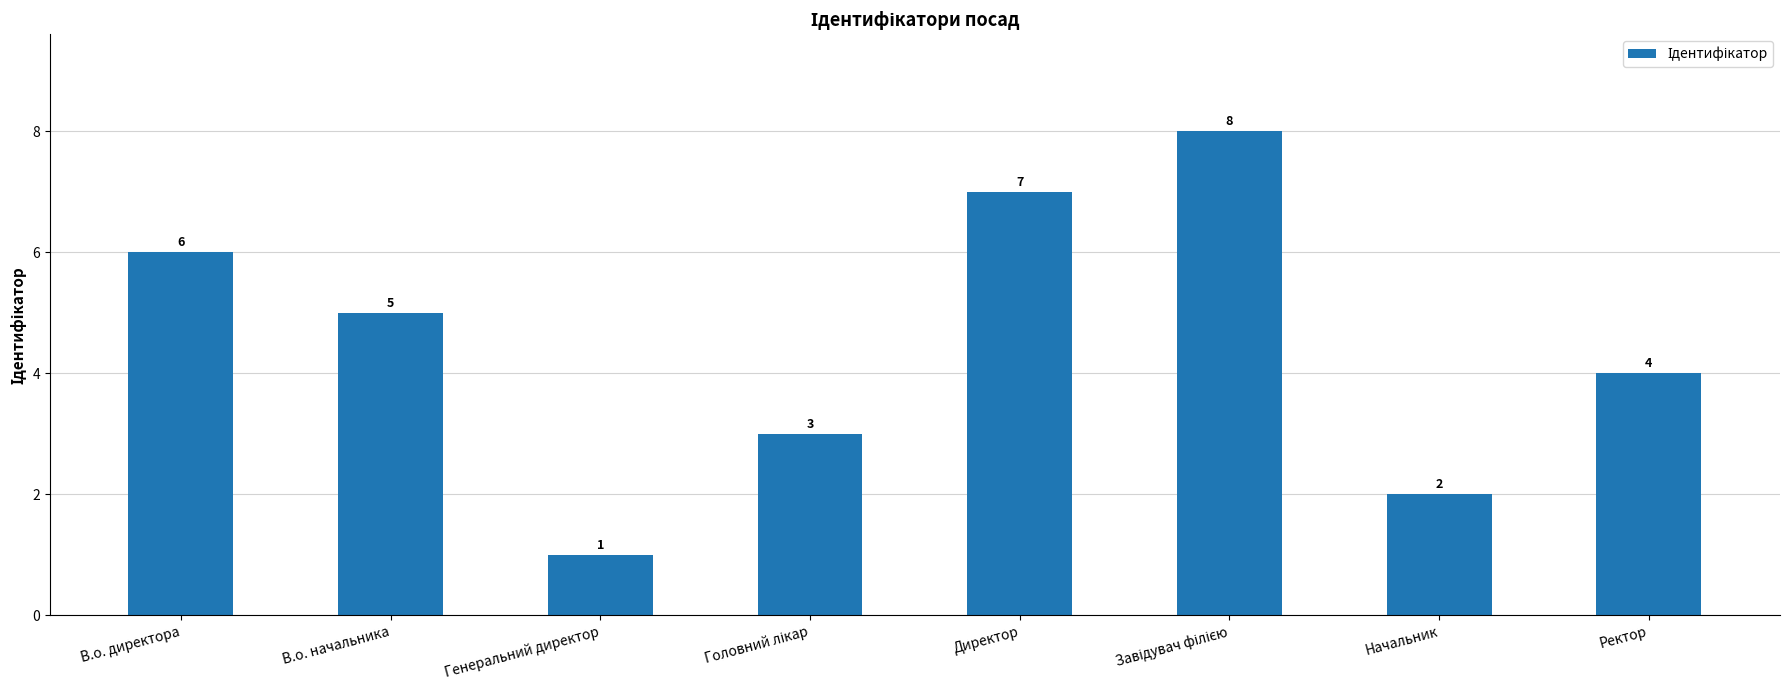

Reading left to right, extract all data points from this chart.

6	5	1	3	7	8	2	4